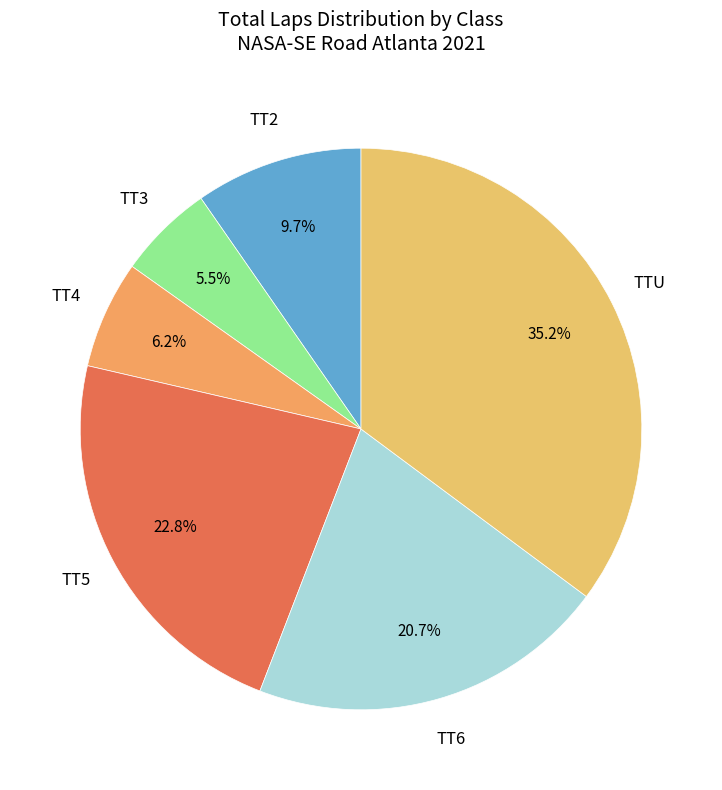

What percentage is the TTU slice, to the nearest percent?

35%